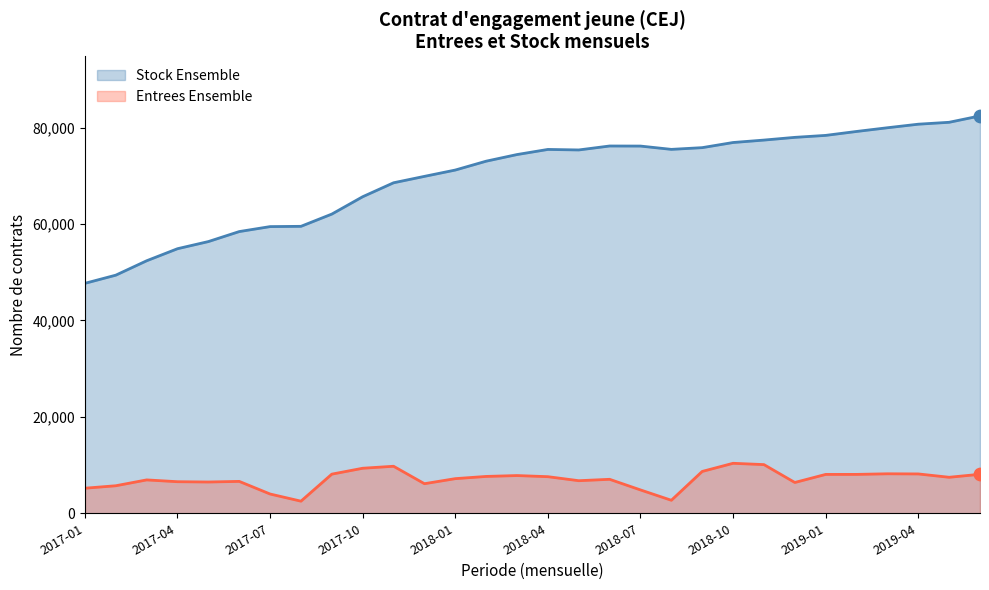

Which series reaches the minimum Y coordinate?

Entrees Ensemble